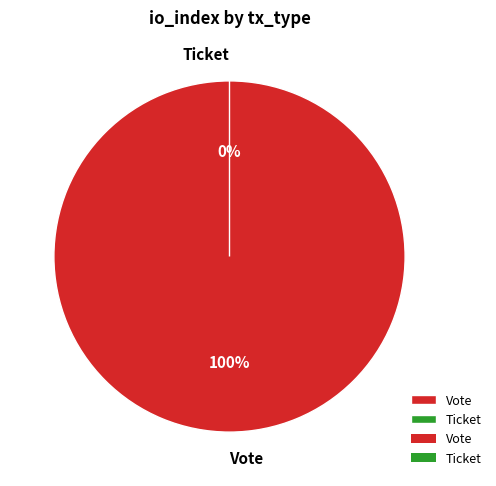

Between Vote and Ticket, which is larger?

Vote